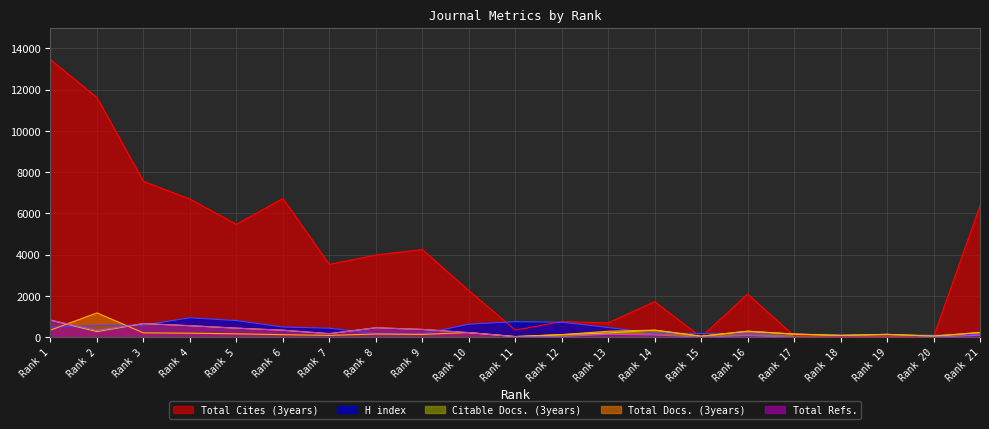

Which series has the largest total across all categories?

Total Cites (3years)